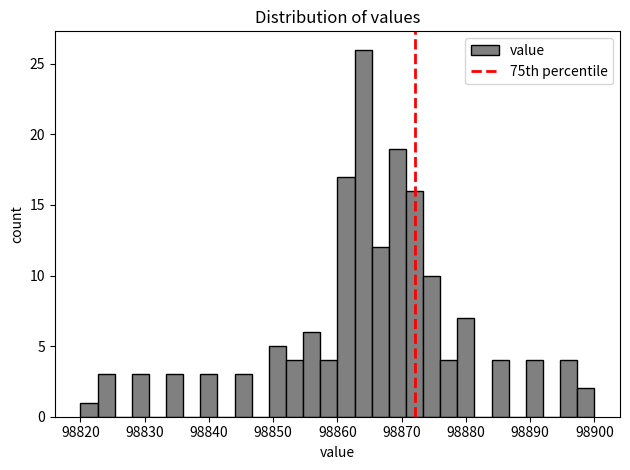

Read against the x-axis, roughly where is the centre of the tallest bar?

98864